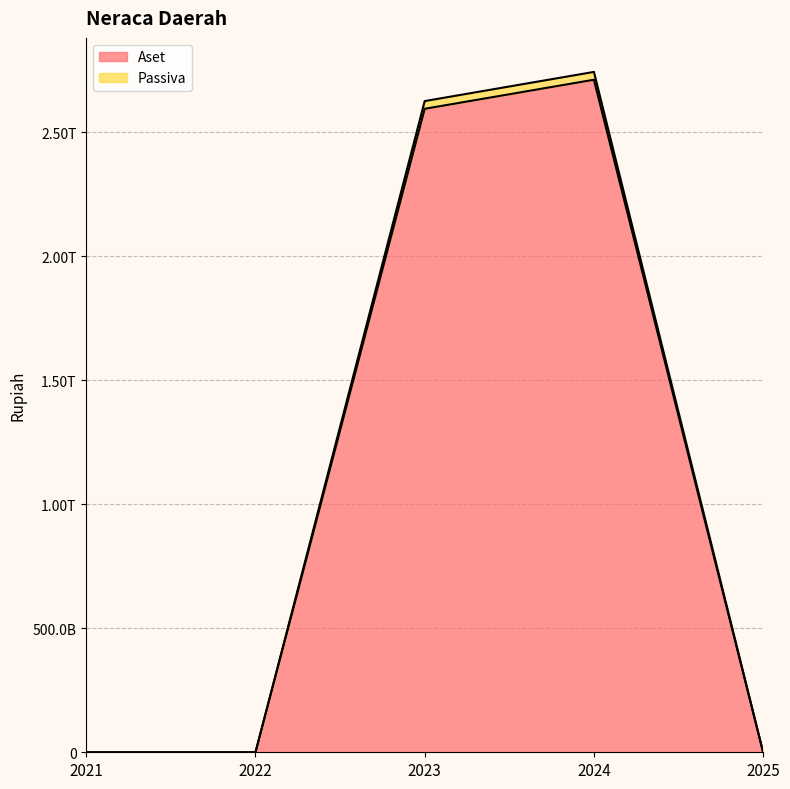

Which category has the highest value in the Aset series?

2024